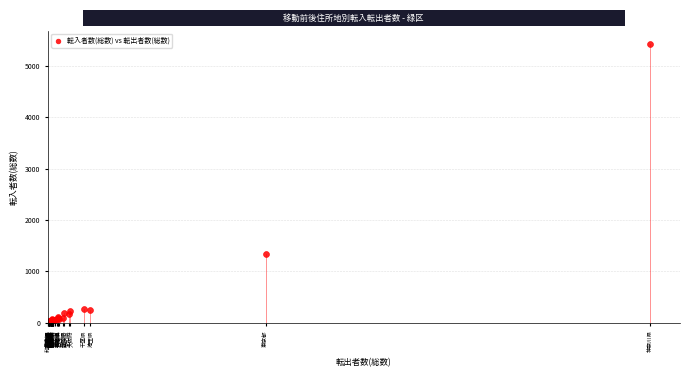

What Y value in the scatter plot is closest to 2711?

1330